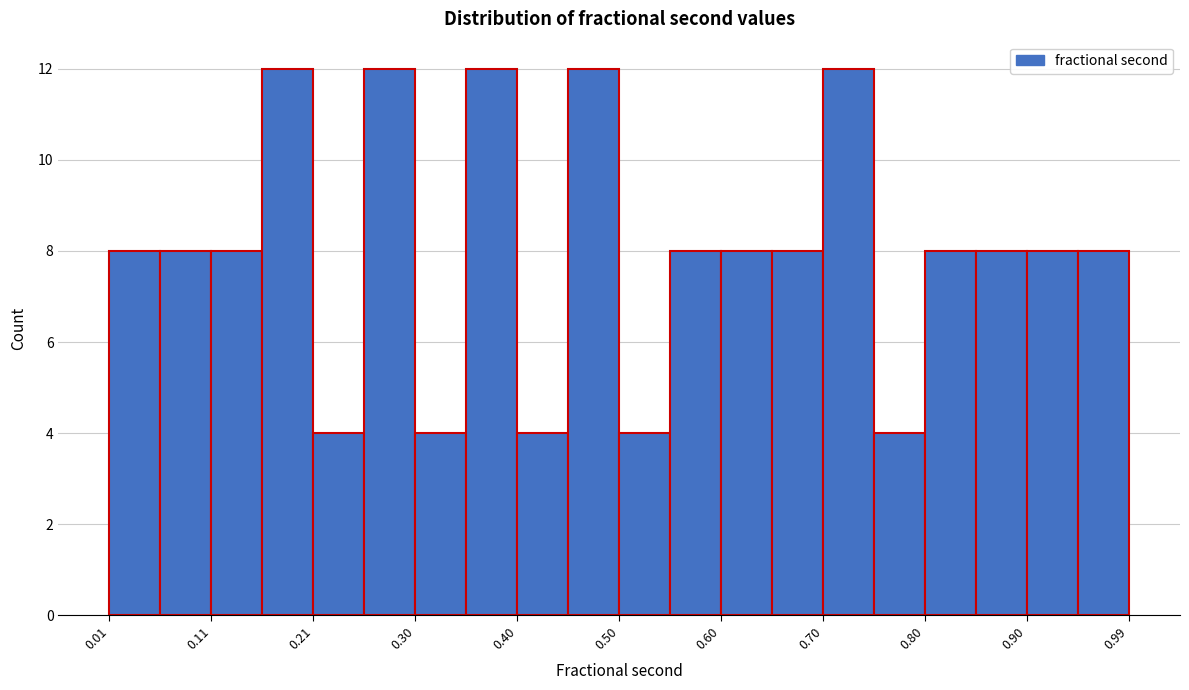

Reading left to right, transcribe this chart: for each bar, give the range it covers on the x-axis and its height. Neither the bar edges nor the heights are printed on the chart, so give them approximately, as read against the axes.

0.01 to 0.06: 8
0.06 to 0.11: 8
0.11 to 0.16: 8
0.16 to 0.21: 12
0.21 to 0.25: 4
0.25 to 0.30: 12
0.30 to 0.35: 4
0.35 to 0.40: 12
0.40 to 0.45: 4
0.45 to 0.50: 12
0.50 to 0.55: 4
0.55 to 0.60: 8
0.60 to 0.65: 8
0.65 to 0.70: 8
0.70 to 0.75: 12
0.75 to 0.80: 4
0.80 to 0.85: 8
0.85 to 0.90: 8
0.90 to 0.95: 8
0.95 to 0.99: 8